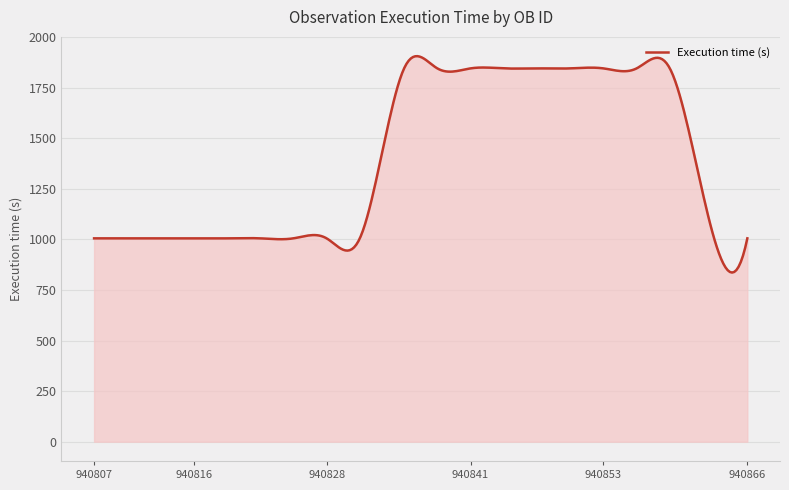

What is the difference between the maximum and minimum values?

1069.5